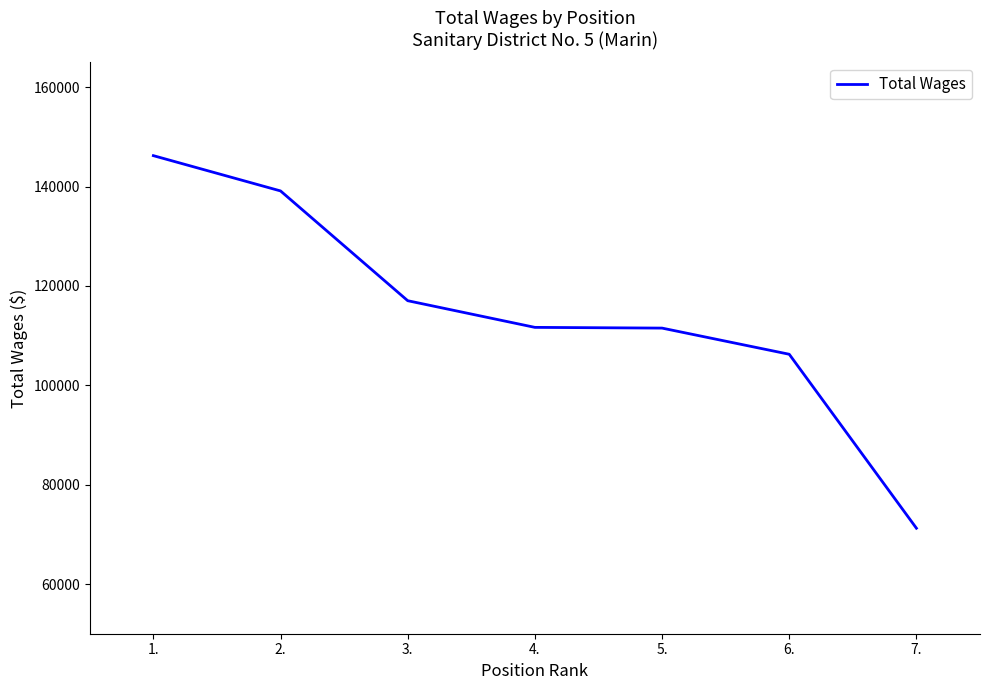

What is the change in value from 1. to 2.?

-7101